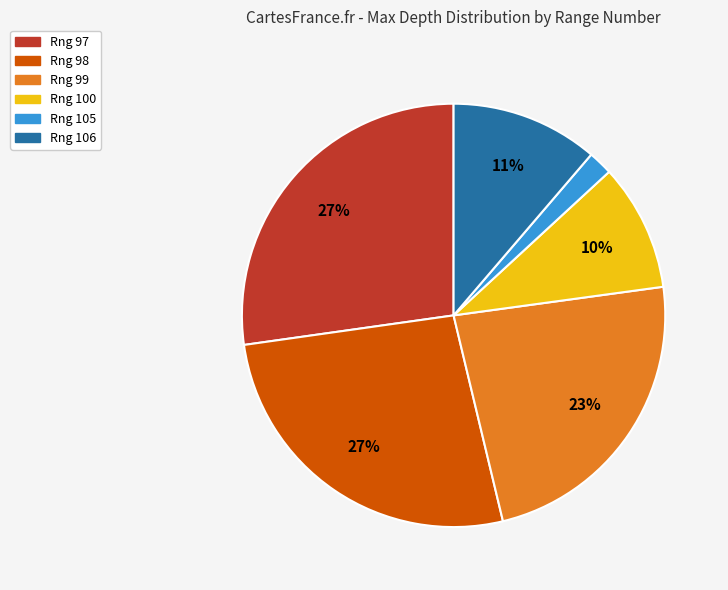

Is there any slice that represents more than half of the pie?

No